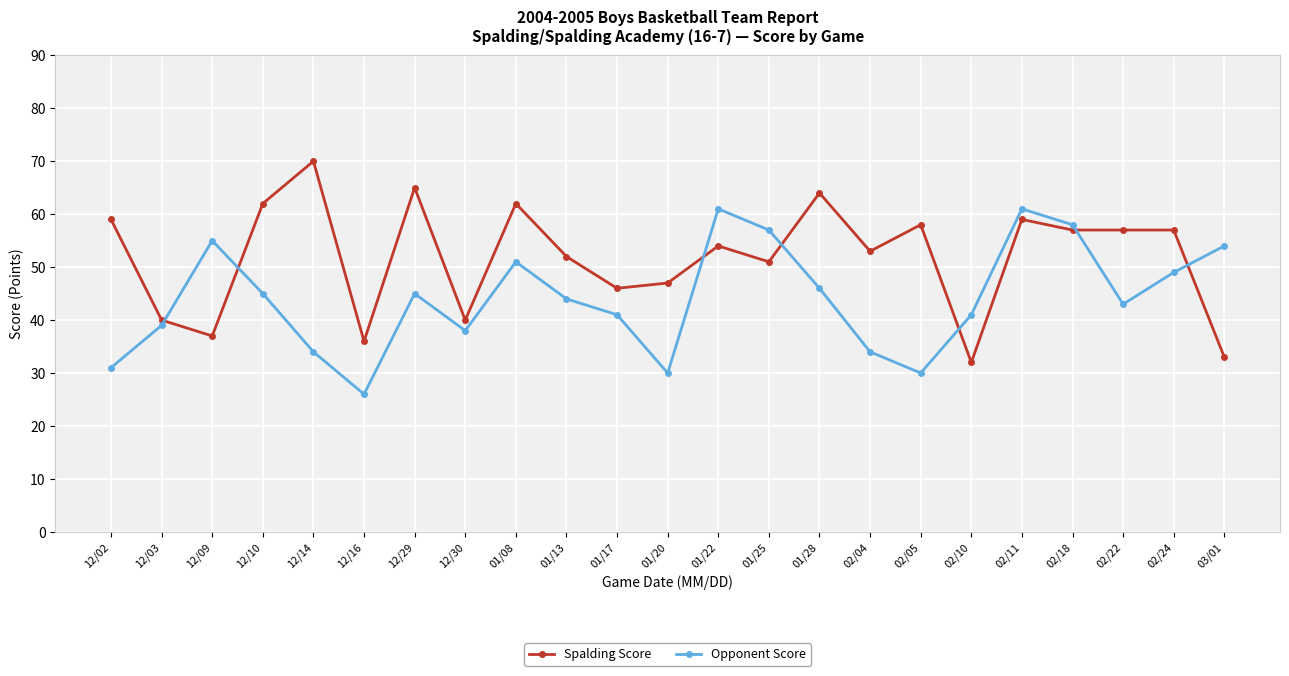

At which category does the chart reach its peak across all series?

12/14